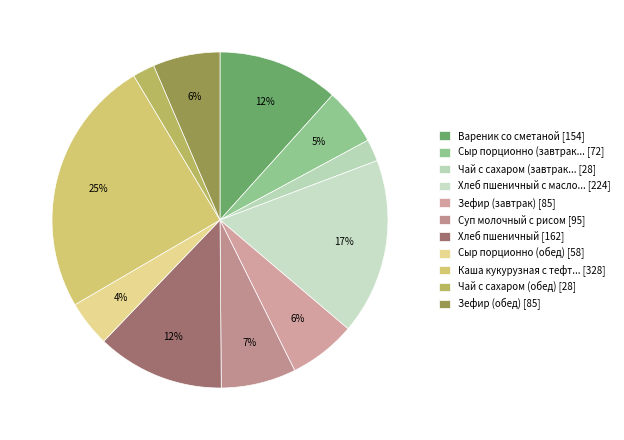

Is there any slice that represents more than half of the pie?

No